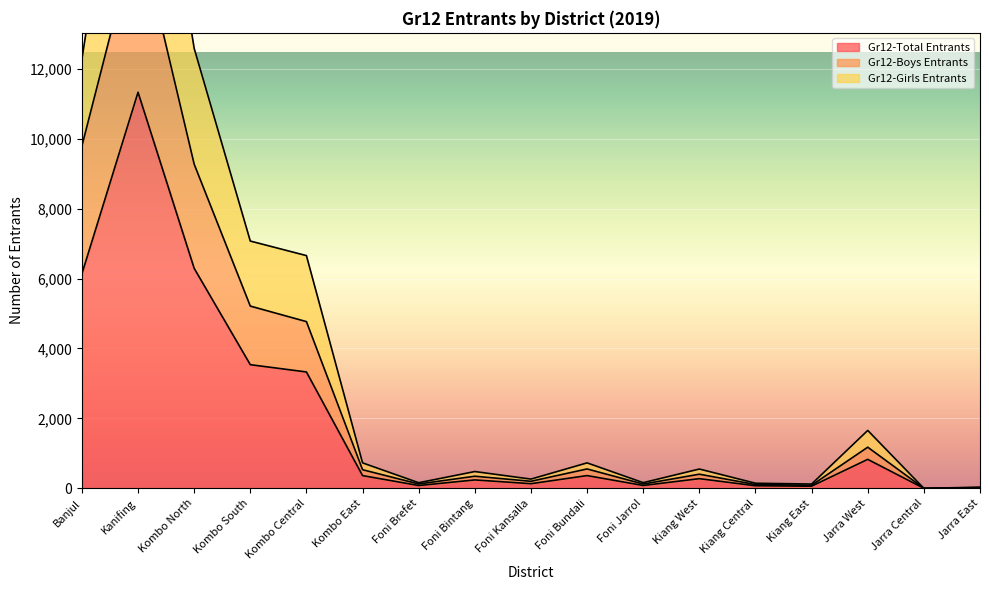

How many lines are shown in the chart?

3